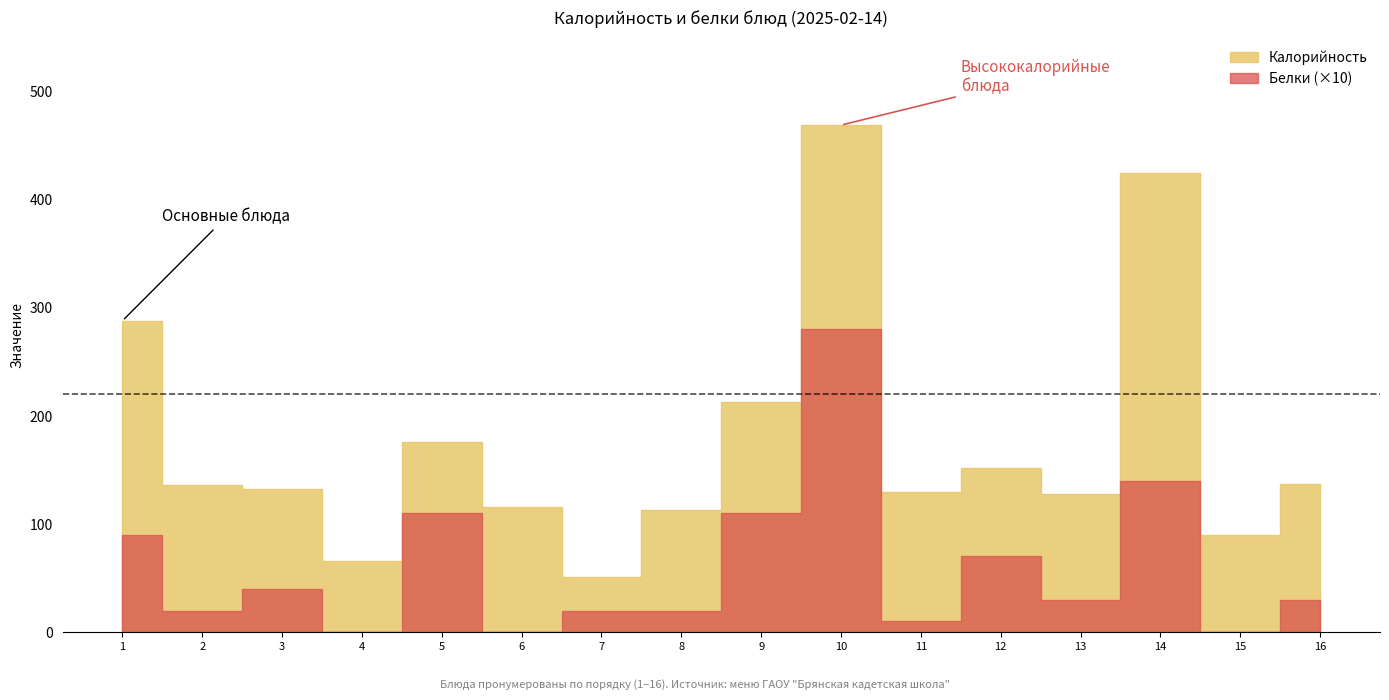

How many values in the Калорийность series exceed 136?

7